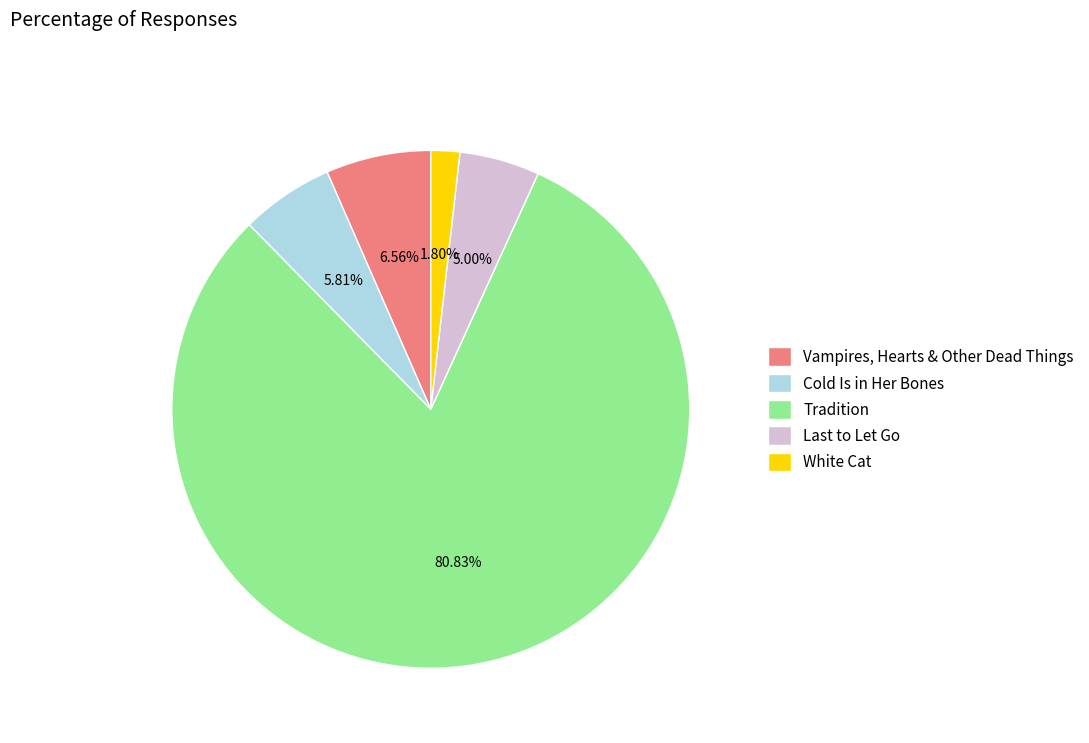

Rank the categories by value from lowest to highest.

White Cat, Last to Let Go, Cold Is in Her Bones, Vampires, Hearts & Other Dead Things, Tradition